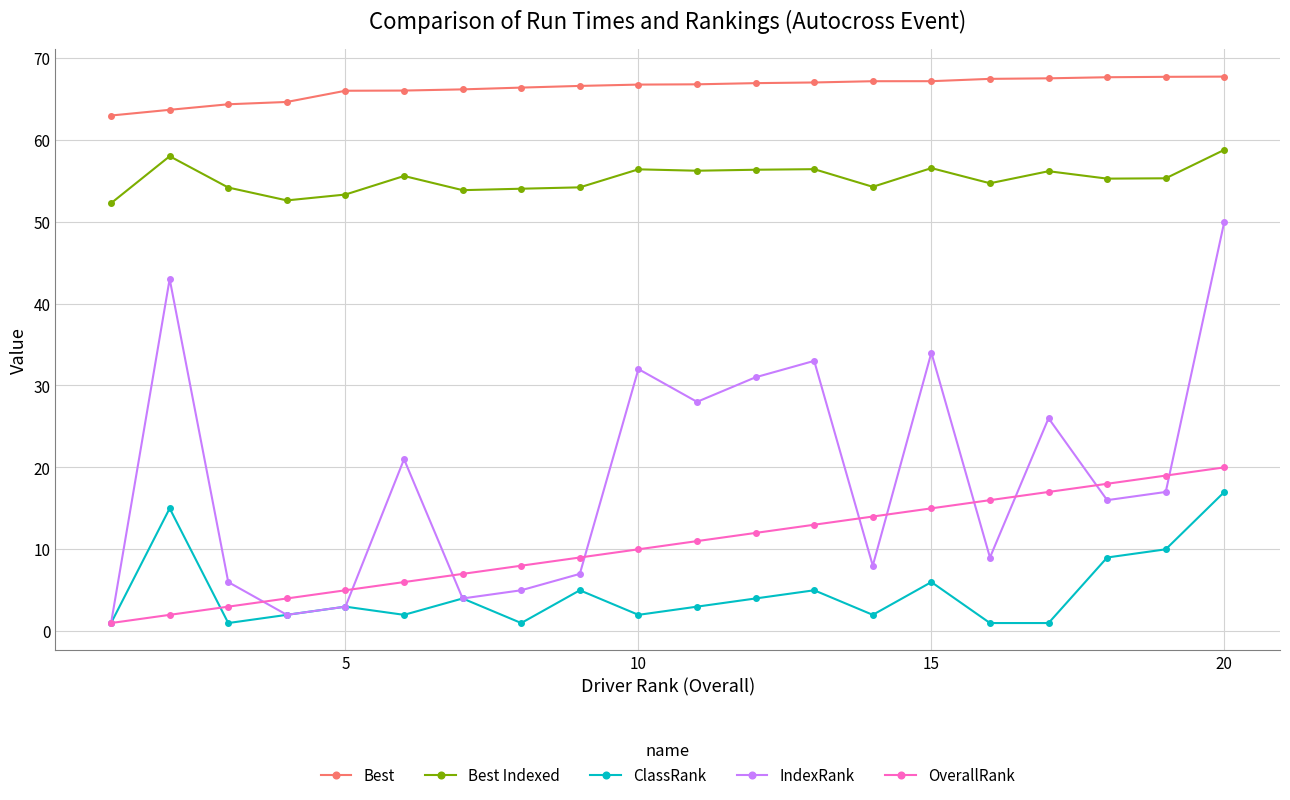

Does the chart have visible grid lines?

Yes